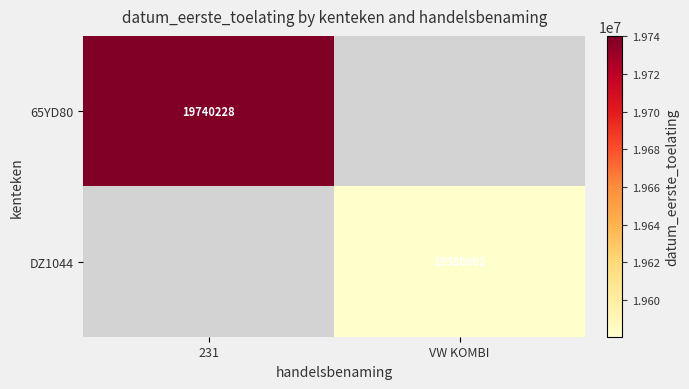

What is the maximum value shown in the chart?

19740228.0